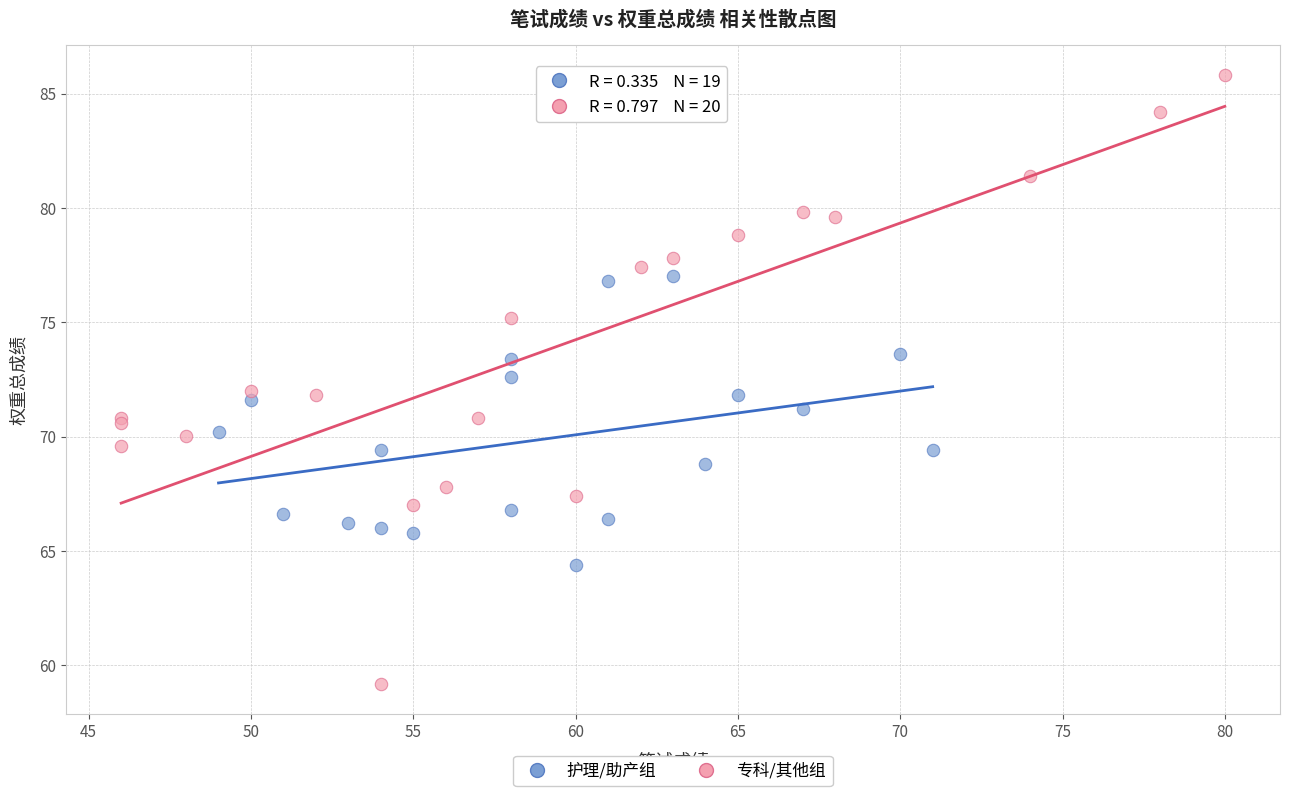

Which series reaches the minimum Y coordinate?

专科/其他组